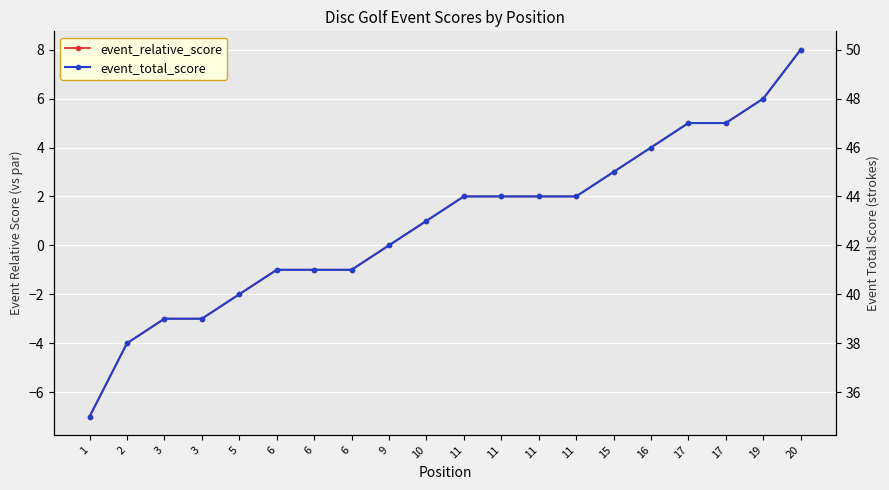

True or false: event_relative_score and event_total_score intersect in this chart.

False